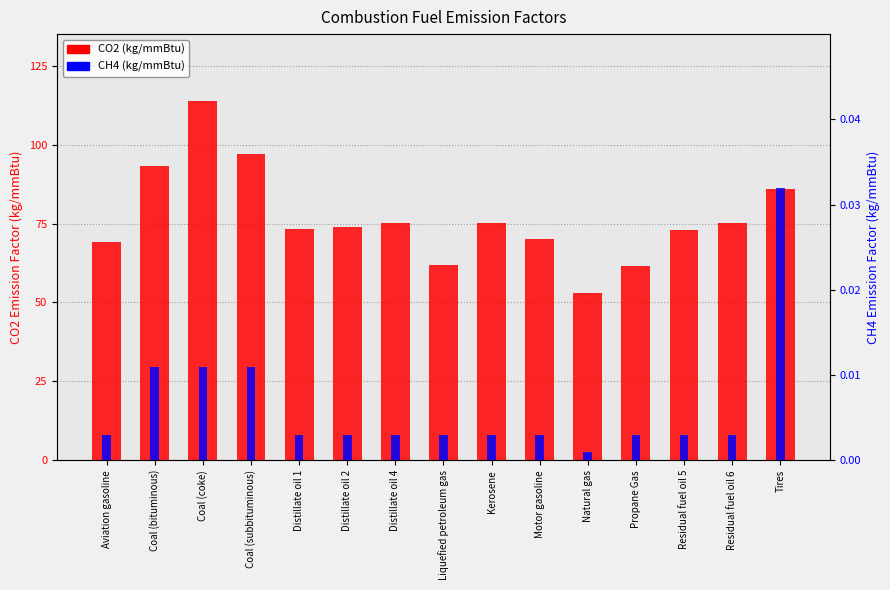

At how many categories does at least one series exceed 26?

15